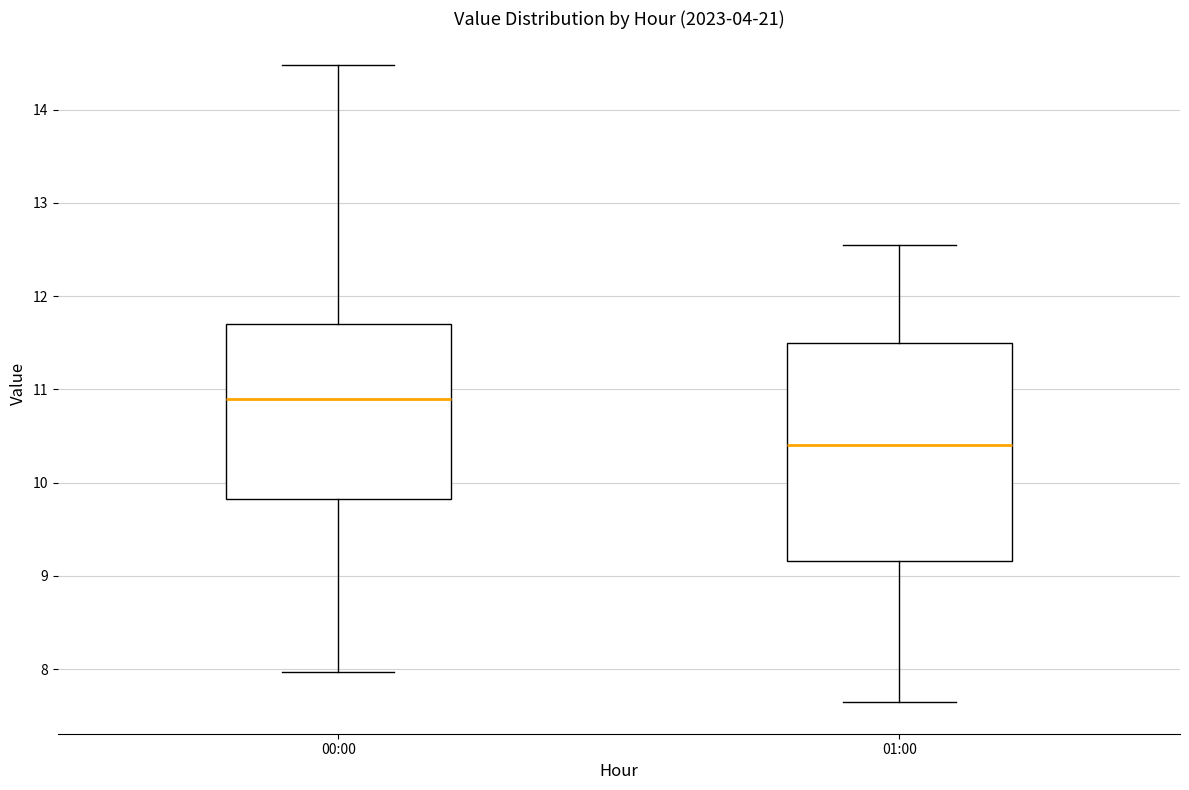

Reading left to right, read every box against the y-axis: the position of its median line, the range the box covers, and the ends of its whiskers. The values are not printed on the chart, so give them approximately, as read against the axis.

00:00: median 10.9, box 9.8 to 11.7, whiskers 8.0 to 14.5
01:00: median 10.4, box 9.2 to 11.5, whiskers 7.7 to 12.6